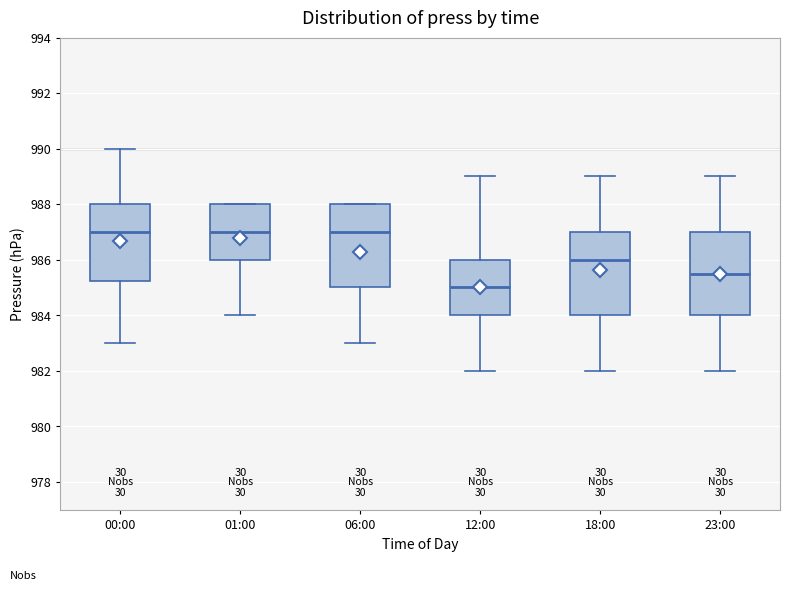

Reading left to right, transcribe this box plot: for each box, give where its median line is, the range the box spans, and where its two whiskers end, as read against the y-axis. The values are not printed on the chart, so give them approximately, as read against the axis.

00:00: median 987.0, box 985.2 to 988.0, whiskers 983.0 to 990.0
01:00: median 987.0, box 986.0 to 988.0, whiskers 984.0 to 988.0
06:00: median 987.0, box 985.0 to 988.0, whiskers 983.0 to 988.0
12:00: median 985.0, box 984.0 to 986.0, whiskers 982.0 to 989.0
18:00: median 986.0, box 984.0 to 987.0, whiskers 982.0 to 989.0
23:00: median 985.6, box 984.0 to 987.0, whiskers 982.0 to 989.0